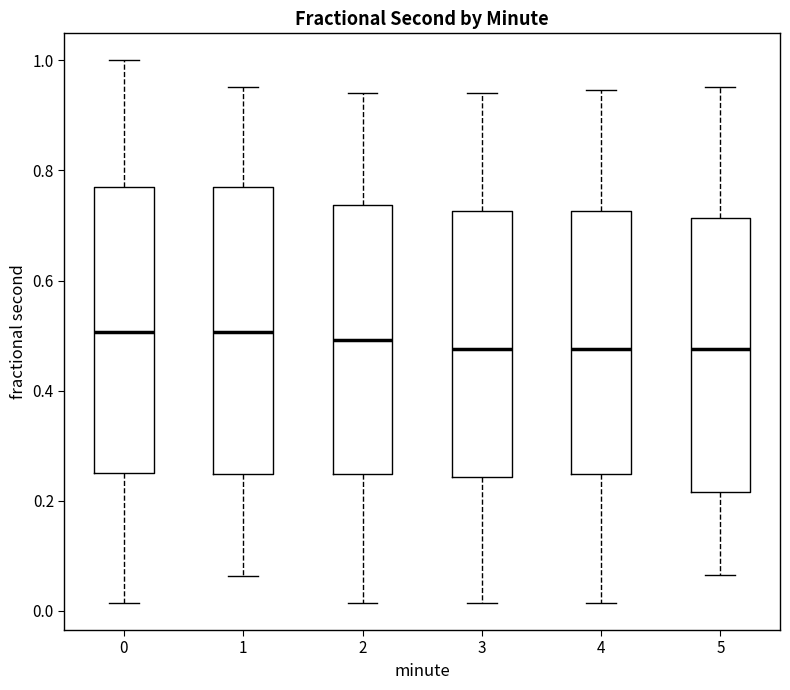

Reading left to right, read every box against the y-axis: the position of its median line, the range the box covers, and the ends of its whiskers. The values are not printed on the chart, so give them approximately, as read against the axis.

0: median 0.50, box 0.24 to 0.78, whiskers 0.02 to 1.00
1: median 0.50, box 0.24 to 0.78, whiskers 0.06 to 0.96
2: median 0.50, box 0.24 to 0.74, whiskers 0.02 to 0.94
3: median 0.48, box 0.24 to 0.72, whiskers 0.02 to 0.94
4: median 0.48, box 0.24 to 0.72, whiskers 0.02 to 0.94
5: median 0.48, box 0.22 to 0.72, whiskers 0.06 to 0.96